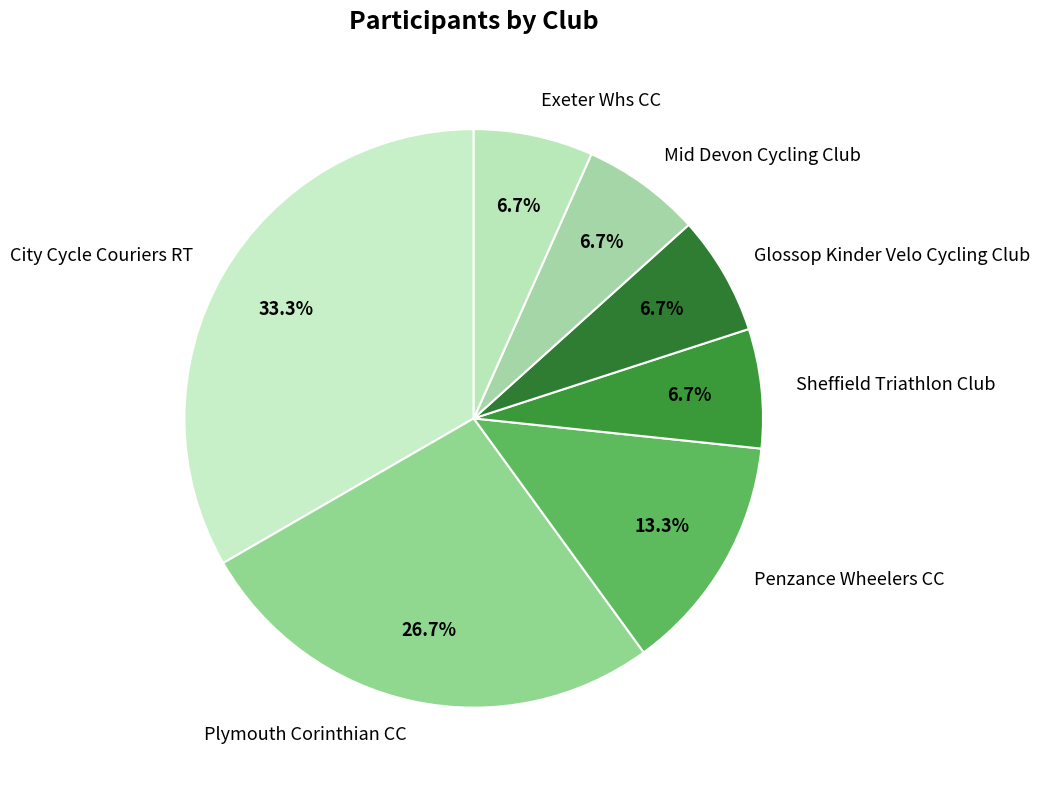

Do Mid Devon Cycling Club and City Cycle Couriers RT together represent more than half of the pie?

No